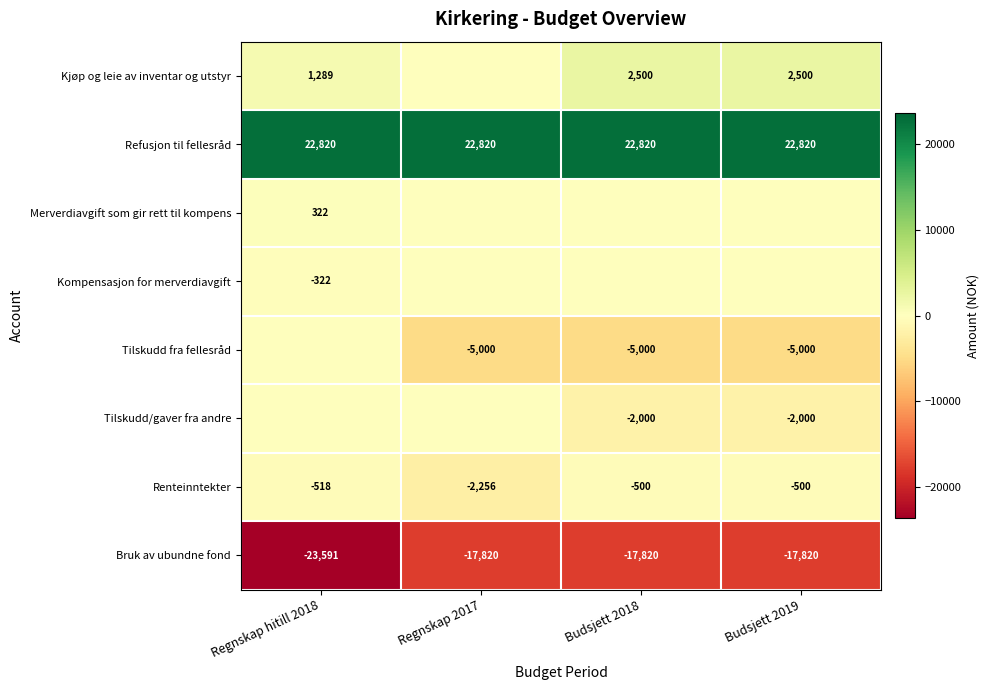

Between Budsjett 2018 and Regnskap hitill 2018, which is larger?

Budsjett 2018